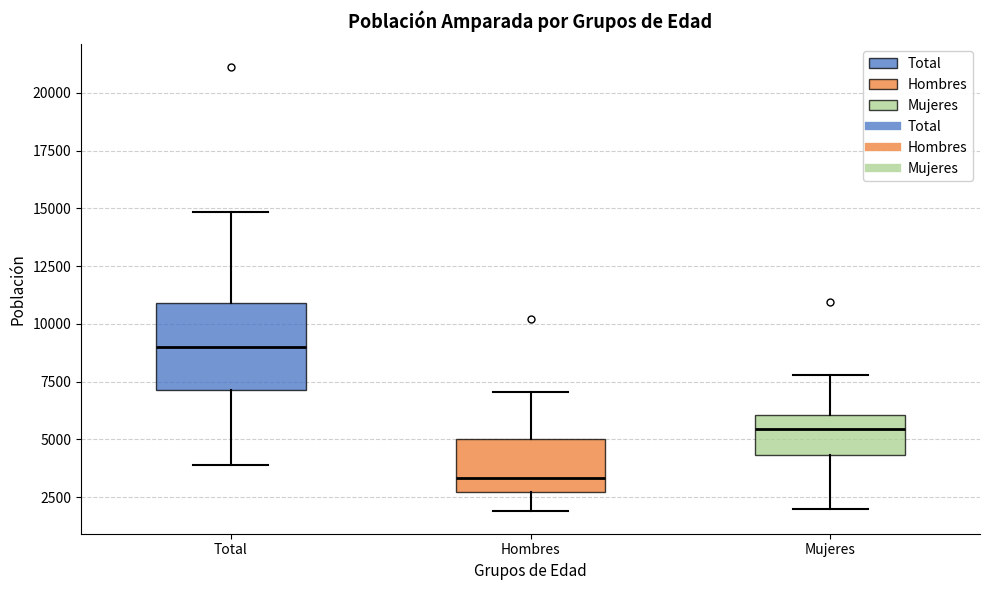

Reading left to right, transcribe this box plot: for each box, give where its median line is, the range the box spans, and where its two whiskers end, as read against the y-axis. The values are not printed on the chart, so give them approximately, as read against the axis.

Total: median 9000, box 7000 to 11000, whiskers 4000 to 15000
Hombres: median 3500, box 2500 to 5000, whiskers 2000 to 7000
Mujeres: median 5500, box 4500 to 6000, whiskers 2000 to 8000